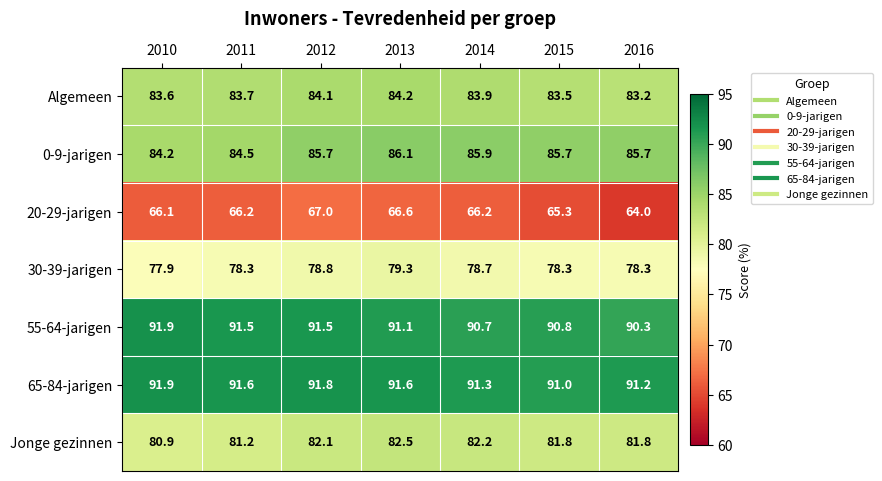

The Jonge gezinnen series shows 33.0 at 2014. True or false?

False